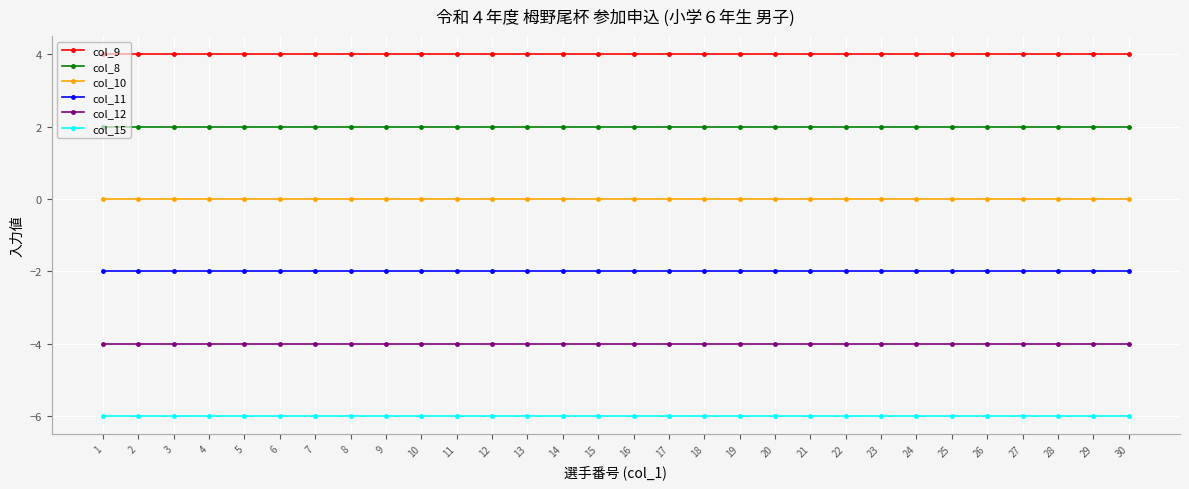

What is the smallest value displayed?

-6